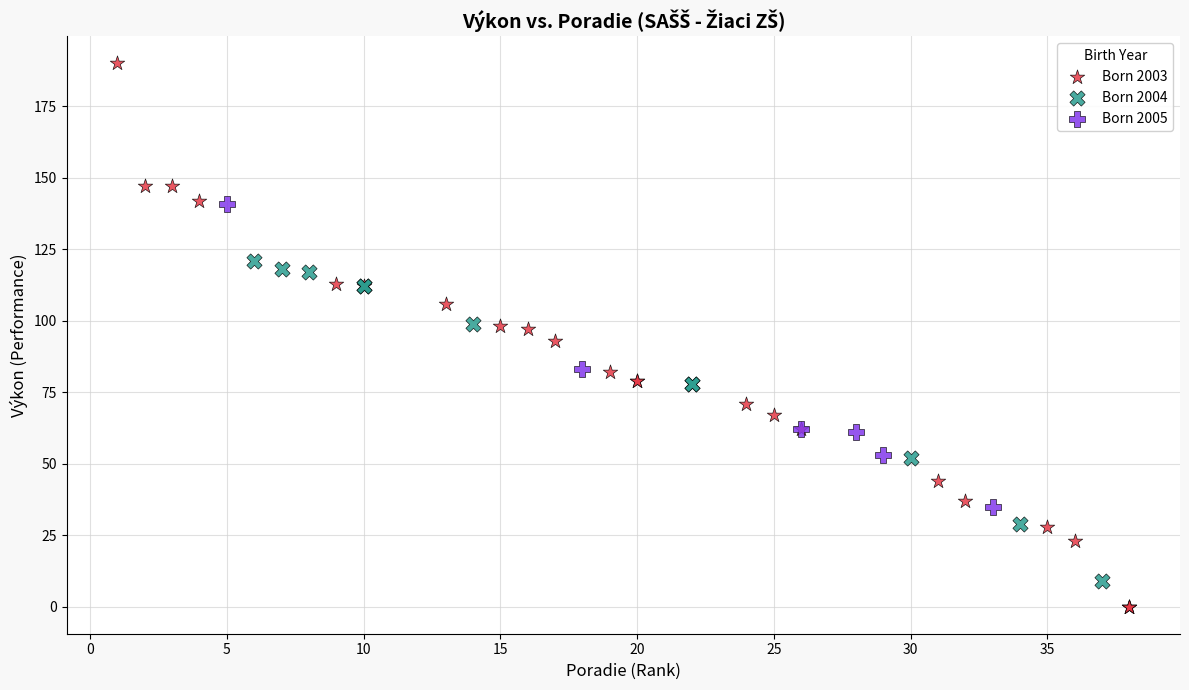

Which series has the largest Y range (max minus min)?

Born 2003